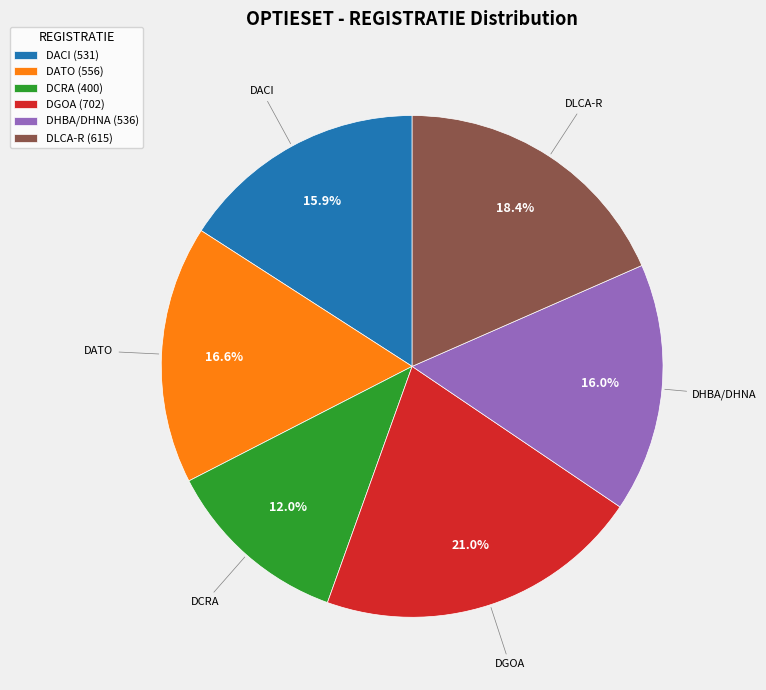

Is there a majority slice in this chart?

No